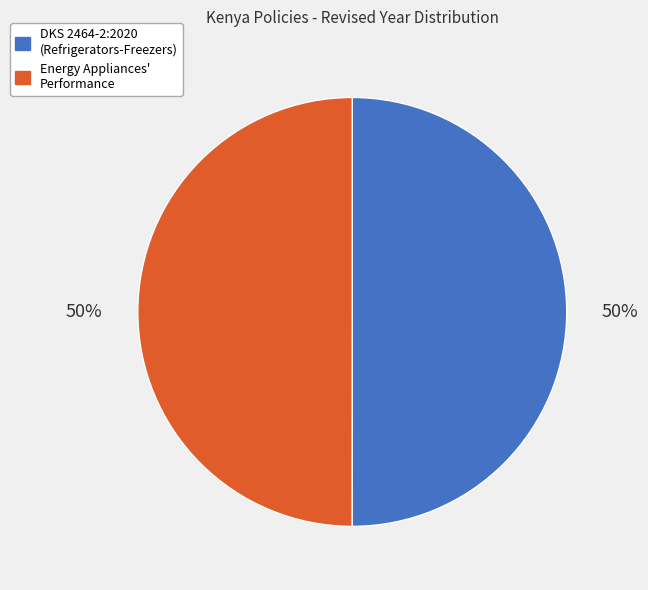

To the nearest percent, what is the average slice percentage?

50%